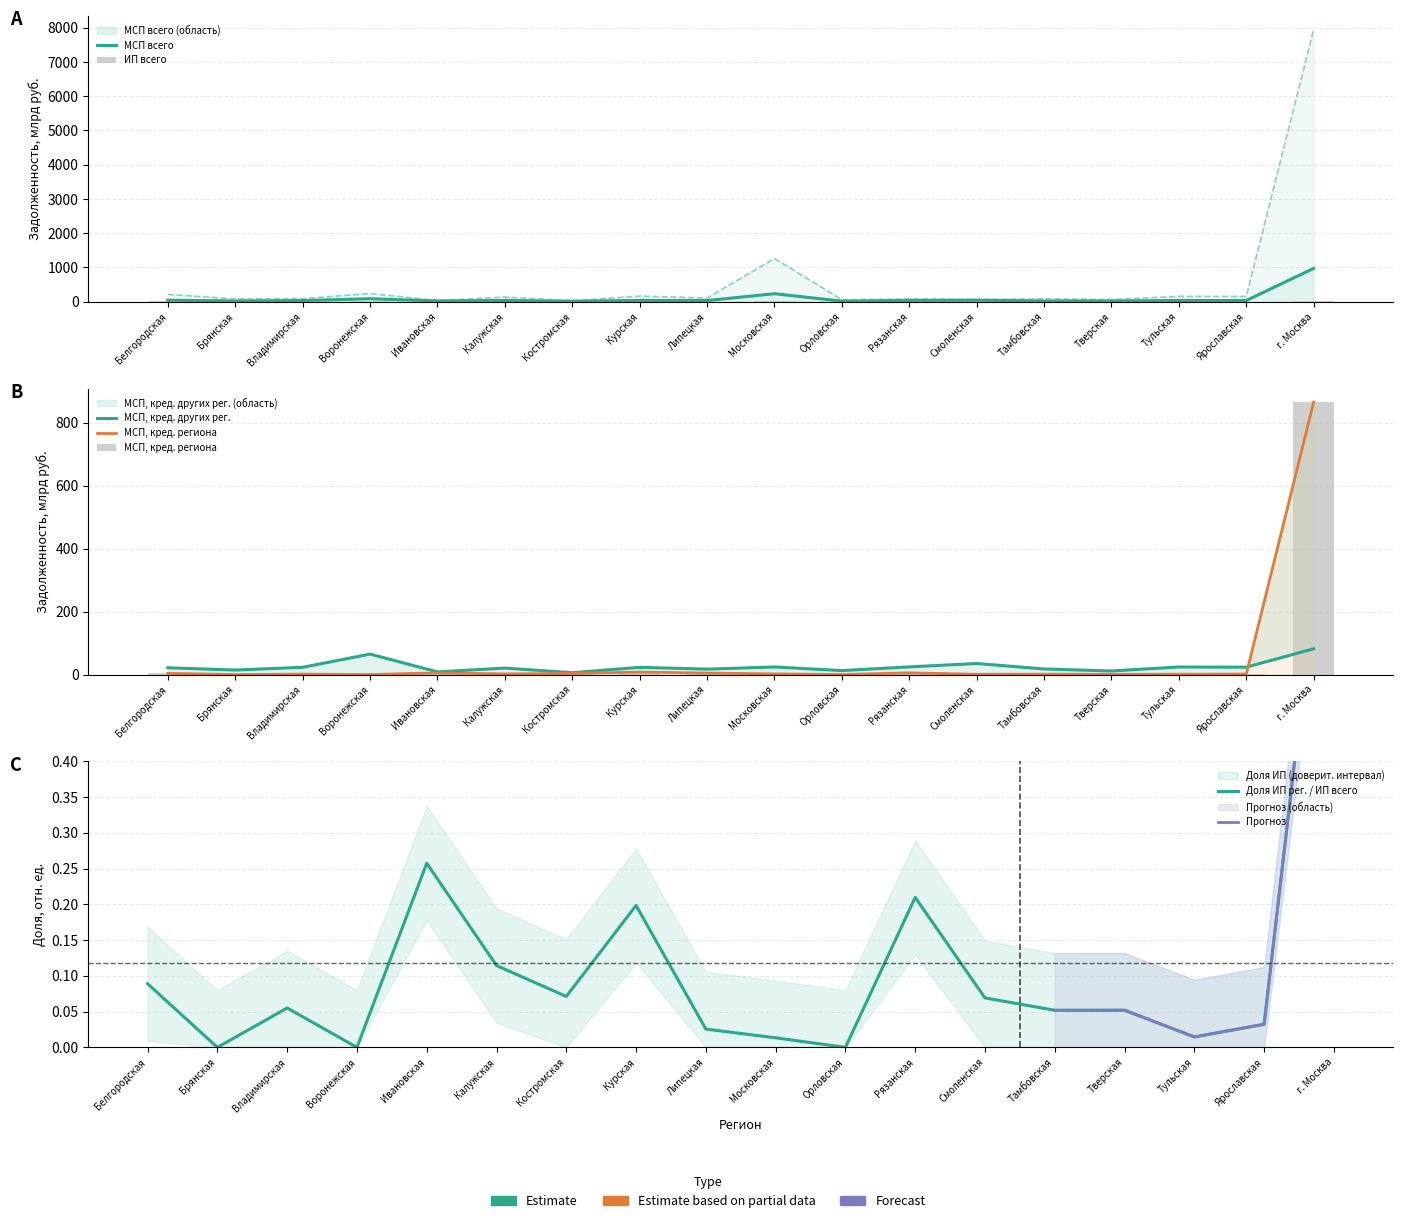

How many bars are there in total?

108